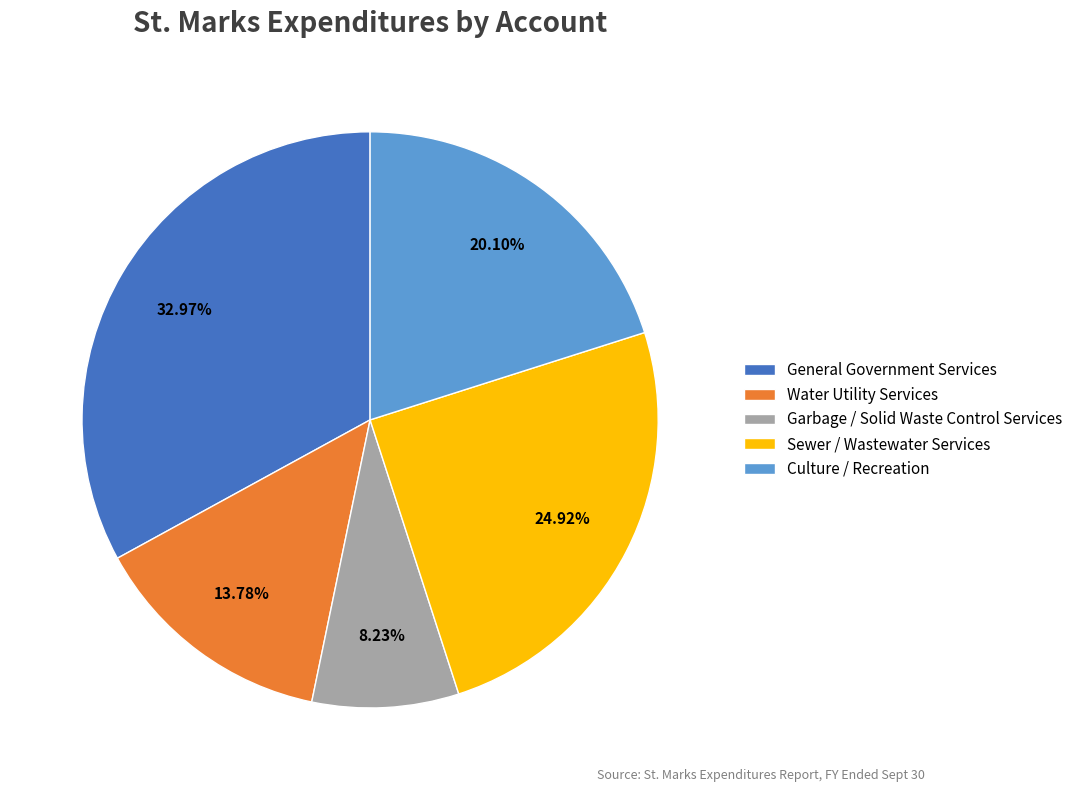

Does Culture / Recreation represent more than half of the total?

No